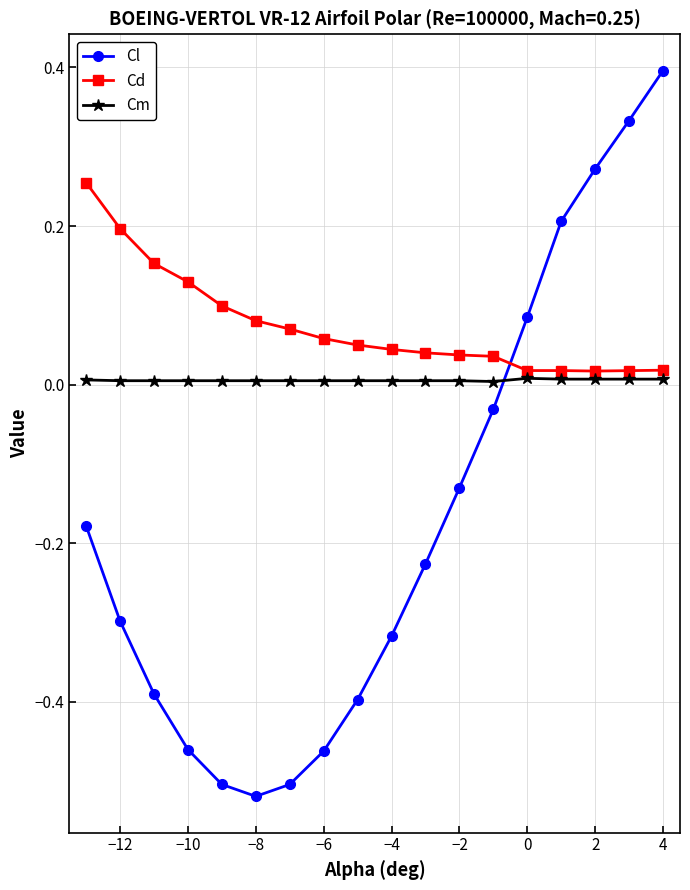

True or false: Cl has more than 2 points higher than both neighbors.

False